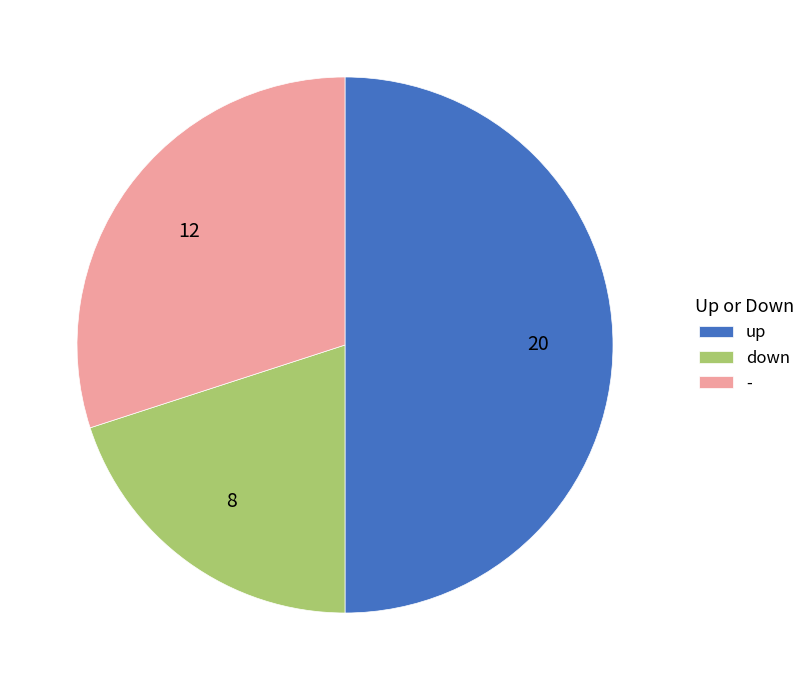

Combined, do up and down account for over 50%?

Yes